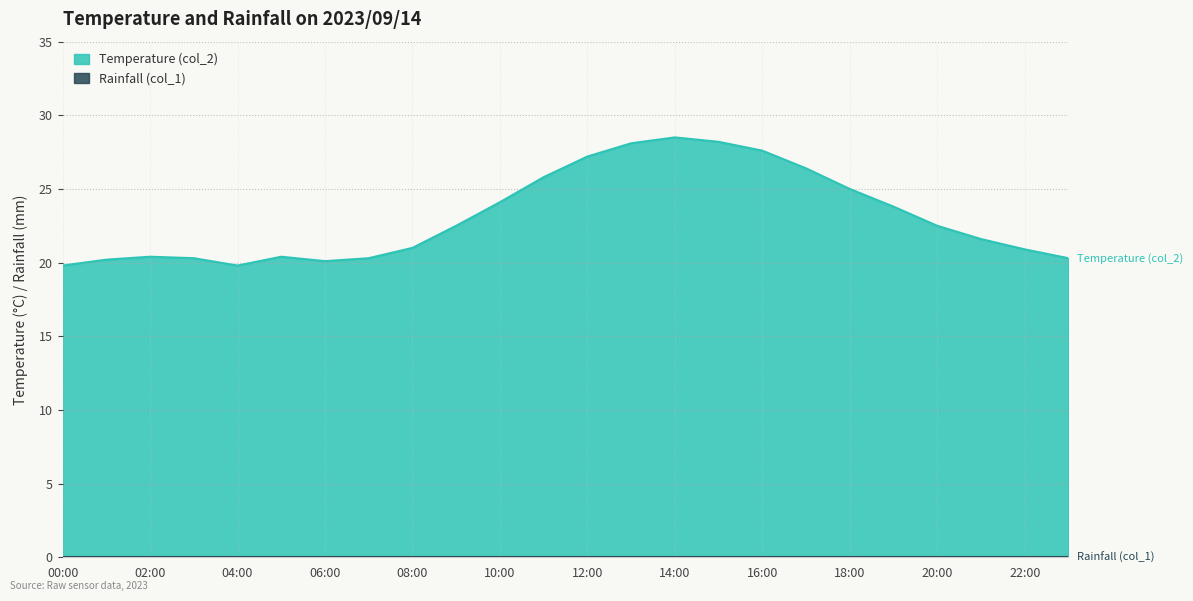

Where is the data nearest to the value 24?

10:00